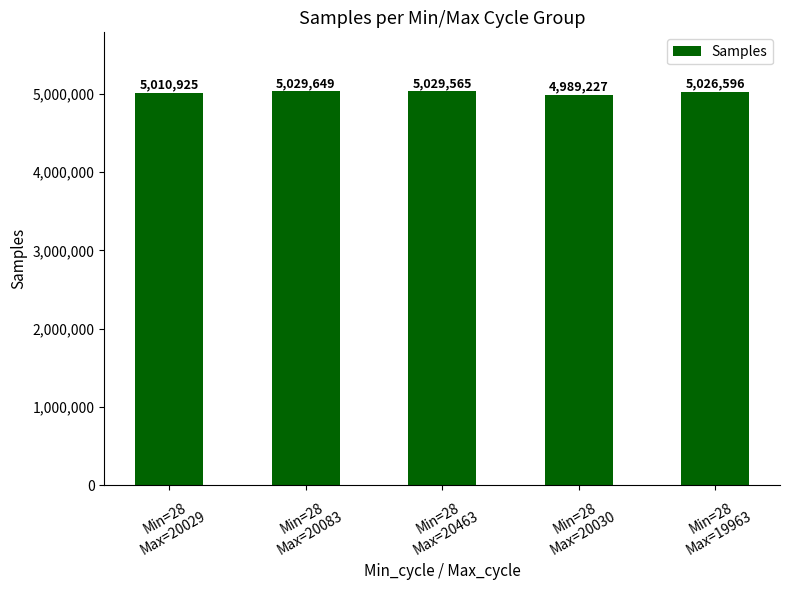

List the labels in order of value, smallest first.

Min=28
Max=20030, Min=28
Max=20029, Min=28
Max=19963, Min=28
Max=20463, Min=28
Max=20083